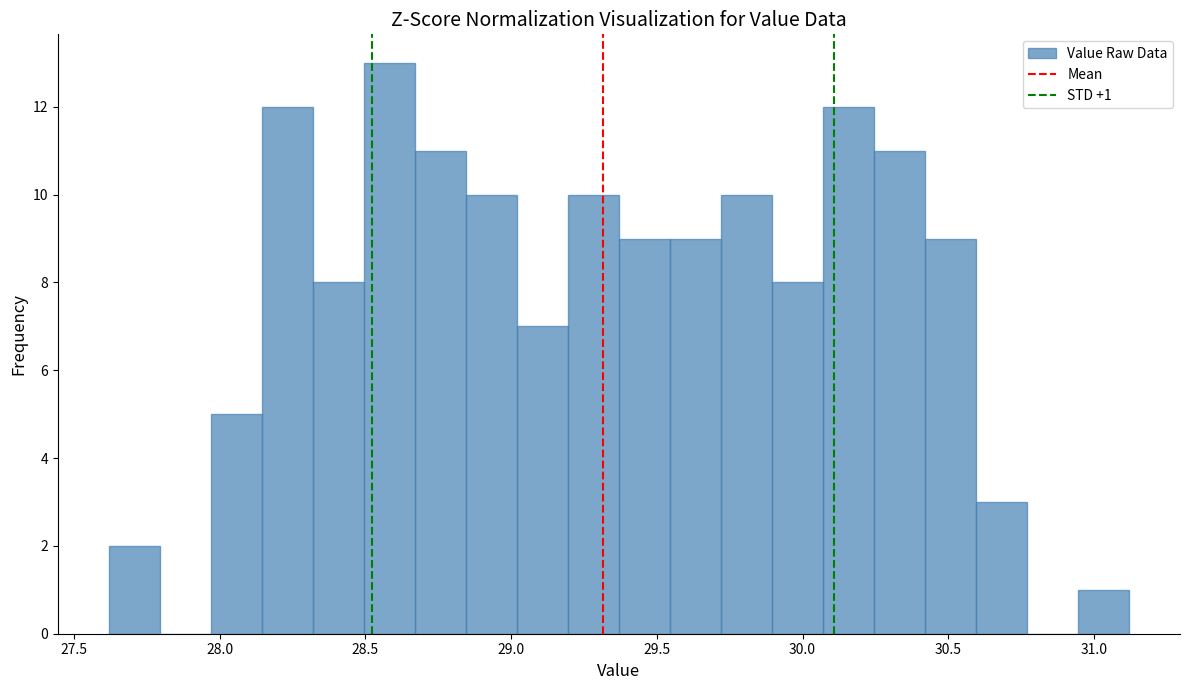

Around what value on the x-axis is the tallest bar? Give the approximate position of its centre, as read against the axis.

28.60